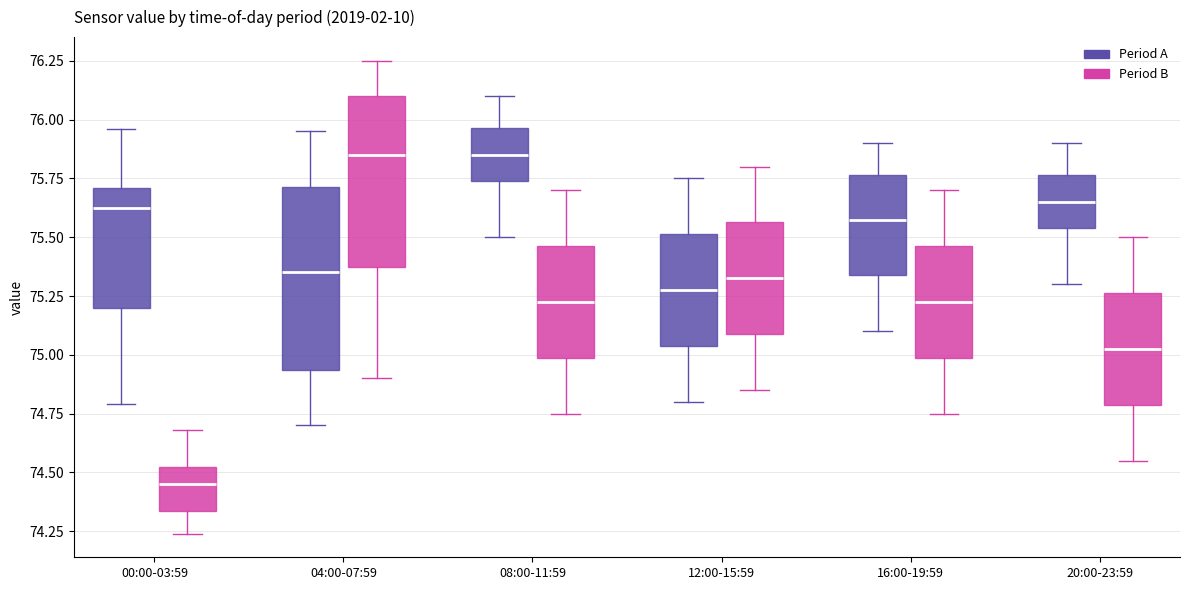

Reading left to right, read every box against the y-axis: the position of its median line, the range the box covers, and the ends of its whiskers. The values are not printed on the chart, so give them approximately, as read against the axis.

00:00-03:59 (Period A): median 75.65, box 75.20 to 75.70, whiskers 74.80 to 75.95
00:00-03:59 (Period B): median 74.45, box 74.35 to 74.55, whiskers 74.25 to 74.70
04:00-07:59 (Period A): median 75.35, box 74.95 to 75.70, whiskers 74.70 to 75.95
04:00-07:59 (Period B): median 75.85, box 75.40 to 76.10, whiskers 74.90 to 76.25
08:00-11:59 (Period A): median 75.85, box 75.75 to 75.95, whiskers 75.50 to 76.10
08:00-11:59 (Period B): median 75.25, box 75.00 to 75.45, whiskers 74.75 to 75.70
12:00-15:59 (Period A): median 75.30, box 75.05 to 75.50, whiskers 74.80 to 75.75
12:00-15:59 (Period B): median 75.35, box 75.10 to 75.55, whiskers 74.85 to 75.80
16:00-19:59 (Period A): median 75.60, box 75.35 to 75.75, whiskers 75.10 to 75.90
16:00-19:59 (Period B): median 75.25, box 75.00 to 75.45, whiskers 74.75 to 75.70
20:00-23:59 (Period A): median 75.65, box 75.55 to 75.75, whiskers 75.30 to 75.90
20:00-23:59 (Period B): median 75.05, box 74.80 to 75.25, whiskers 74.55 to 75.50